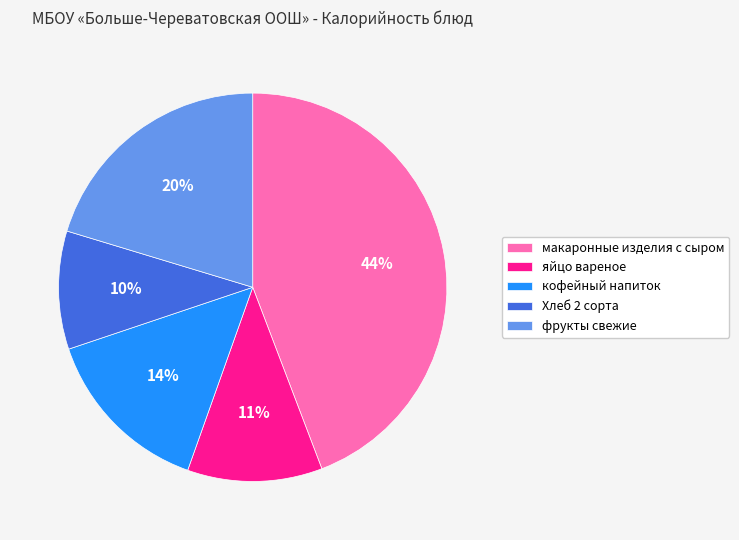

To the nearest percent, what portion does Хлеб 2 сорта represent?

10%